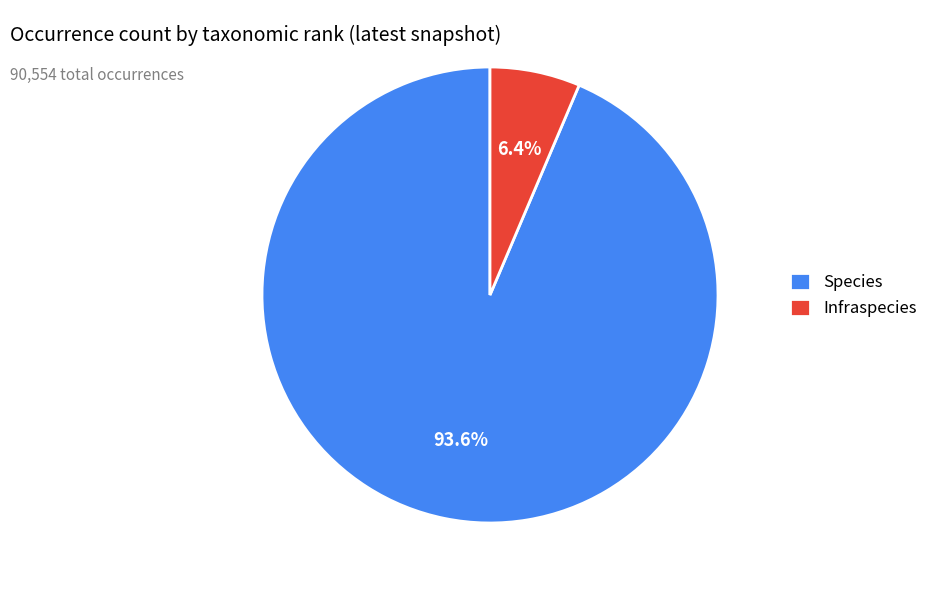

Count the number of slices in the pie.

2